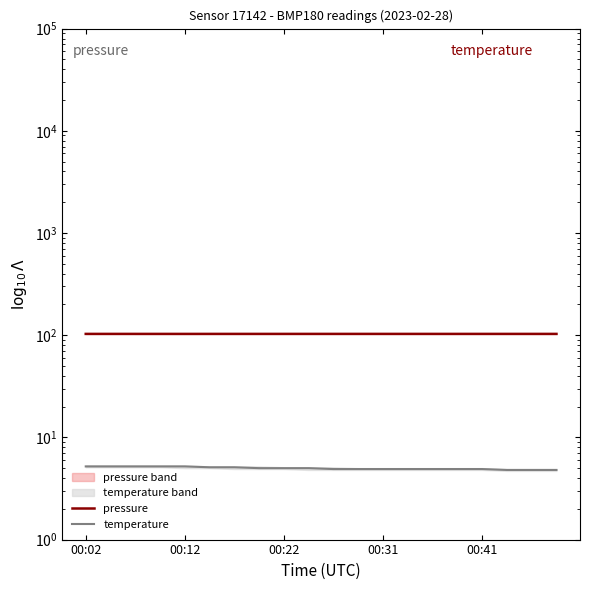

At 17, list the series in order from largest to smallest.

pressure, temperature